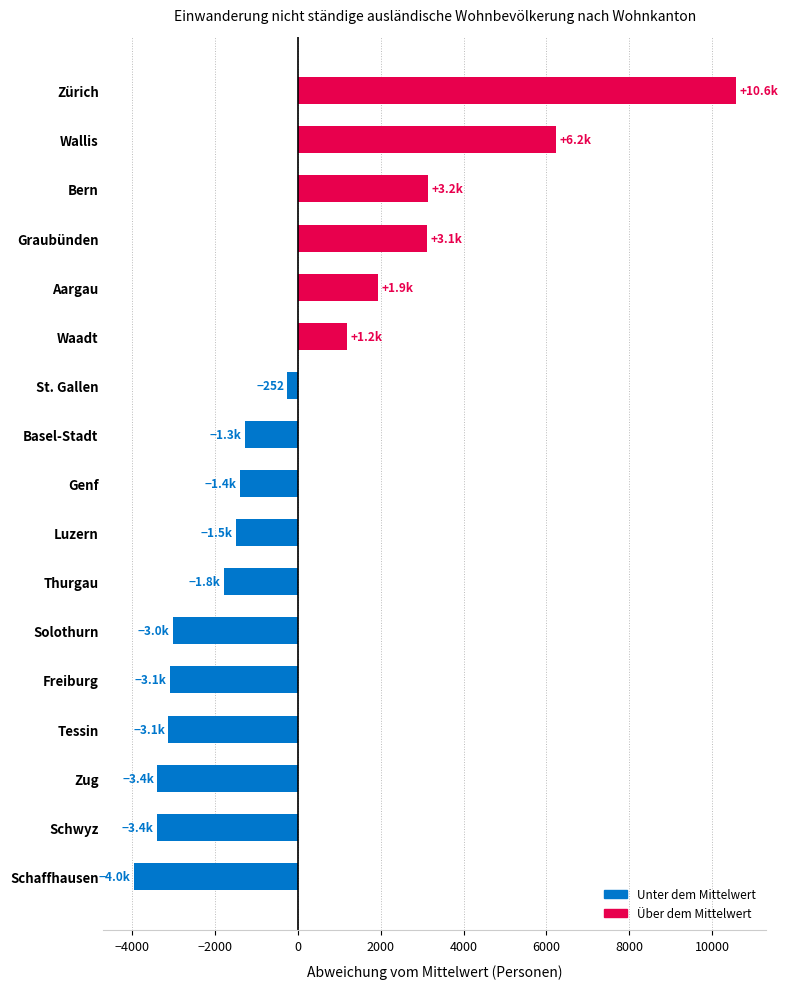

What is the difference between the second highest and second lowest values?

9629.0